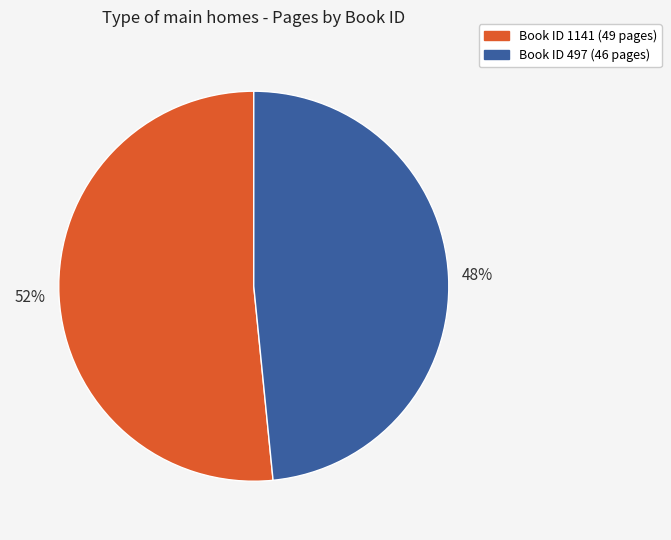

To the nearest percent, what is the average slice percentage?

50%